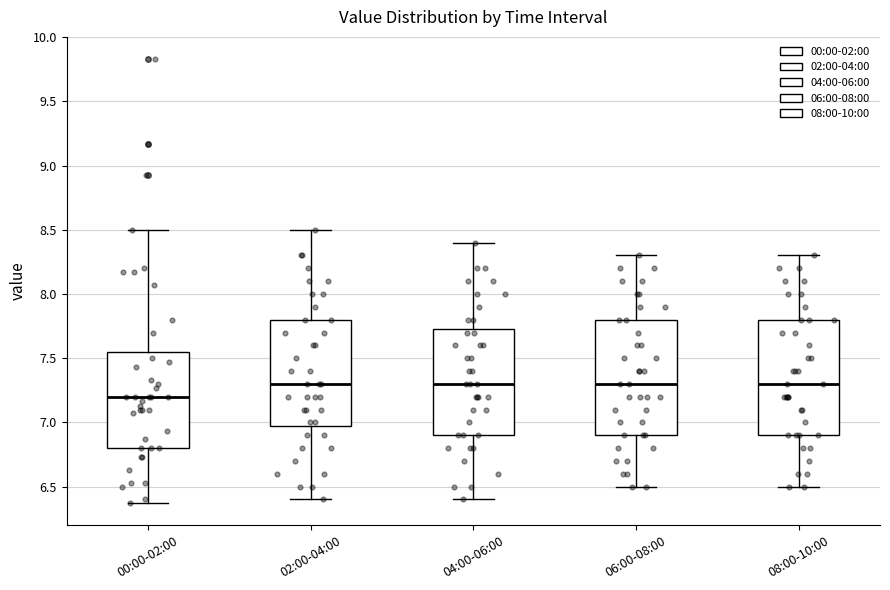

Which box has the lowest median line?

00:00-02:00